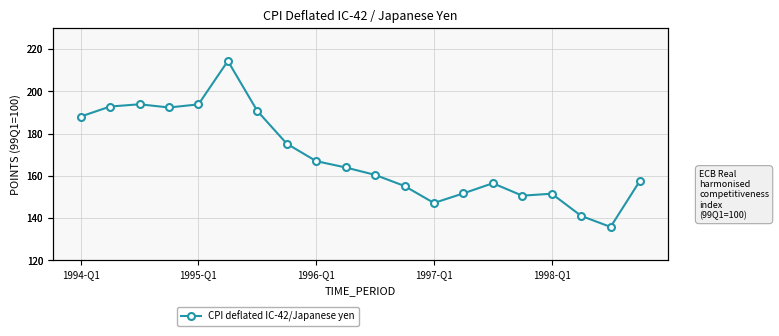

Reading left to right, what are all the values shown in this chart?

188.0	192.8	193.9	192.3	193.8	214.4	190.7	175.2	166.9	163.9	160.4	155.1	147.1	151.6	156.4	150.6	151.5	141.0	135.7	157.7